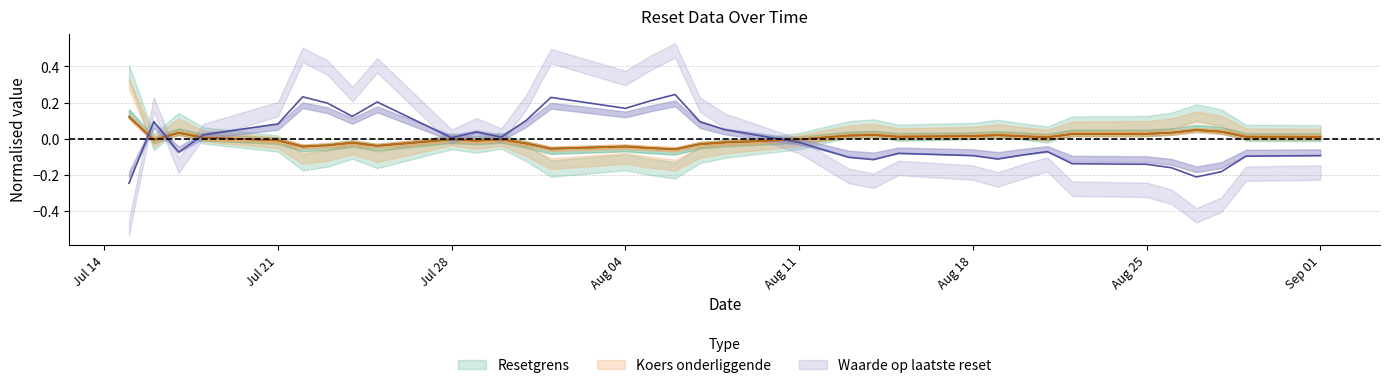

What is the difference between the second highest and minimum values in the Resetgrens series?

0.1